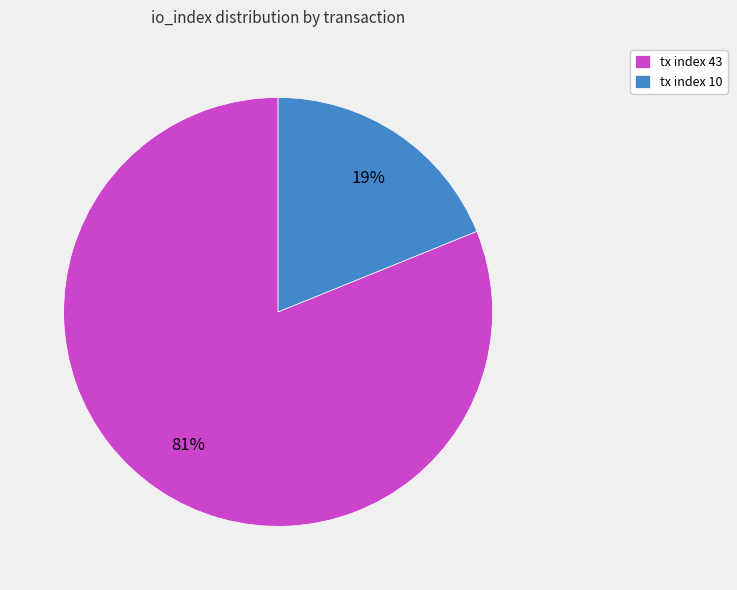

To the nearest percent, what portion does tx index 43 represent?

81%